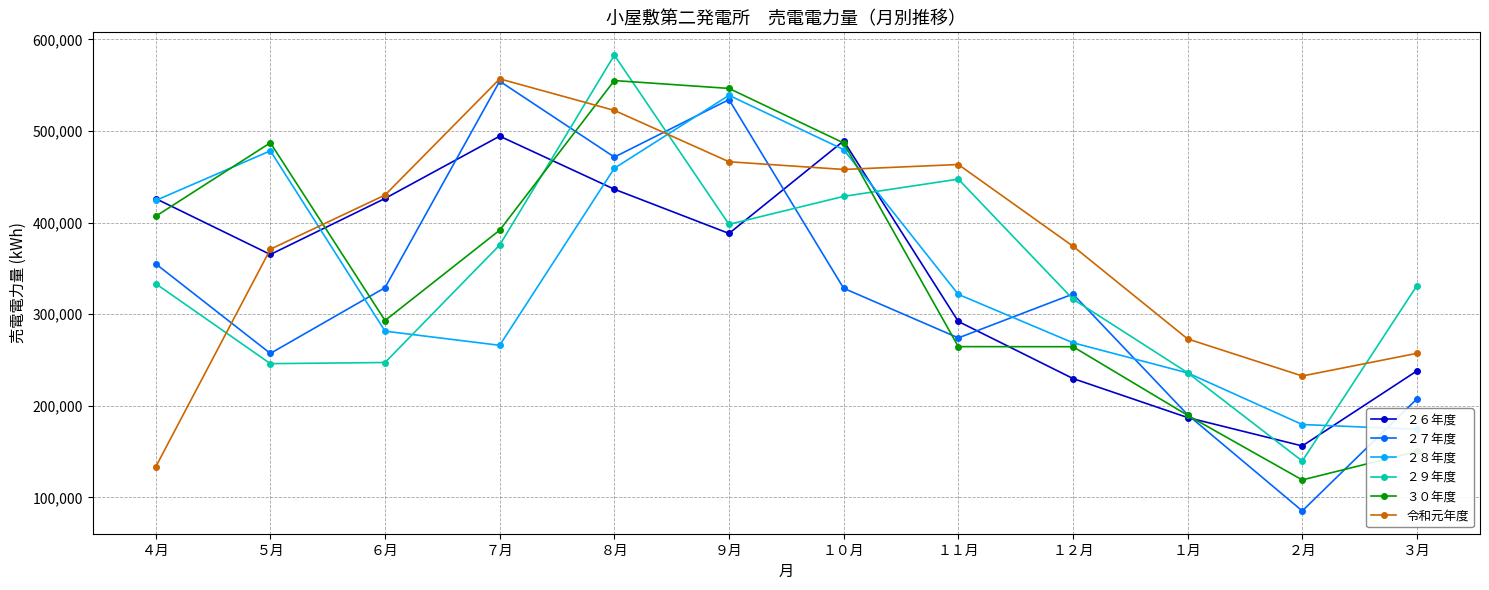

Where does the ２９年度 series first go above 333280?

７月